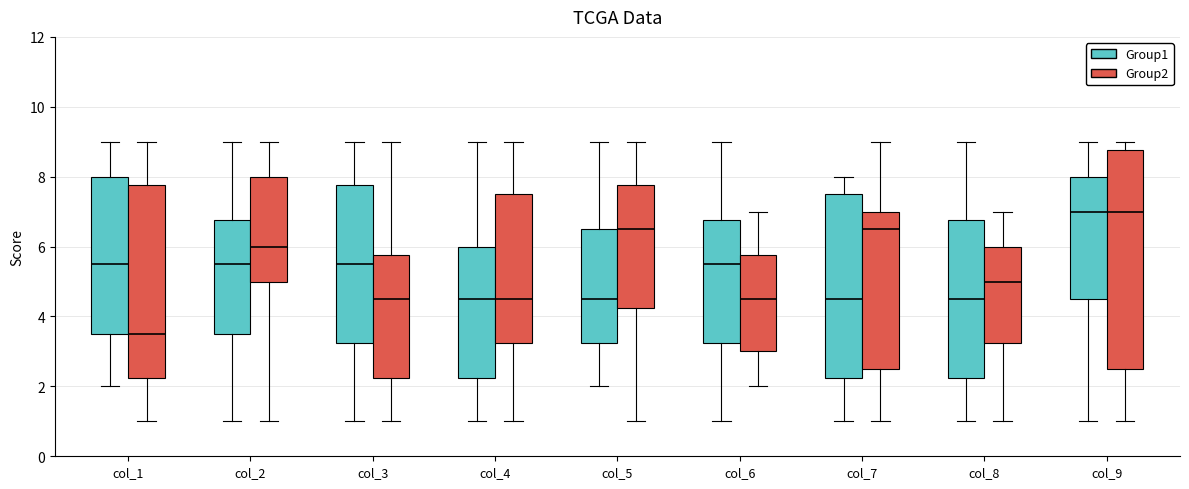

Where does the median line of the box for col_1 (Group2) sit on the y-axis? The values are not printed on the chart, so give them approximately, as read against the axis.

3.6